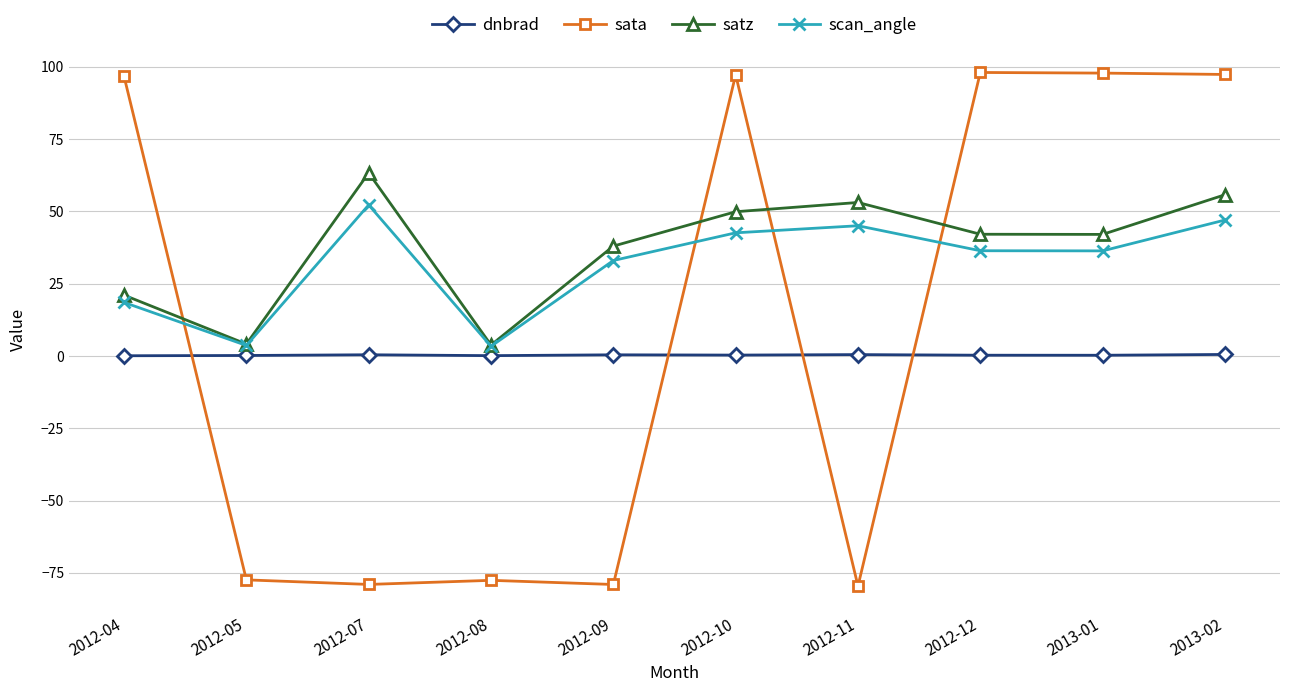

What is the total value across all series at 2013-01?

176.5